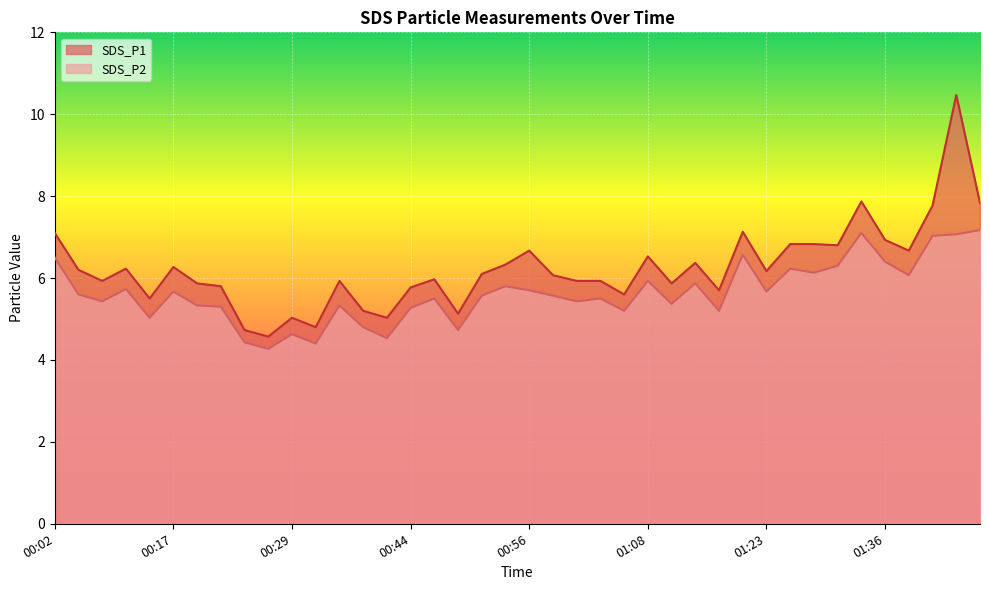

Where does the SDS_P1 series first go above 6?

00:02